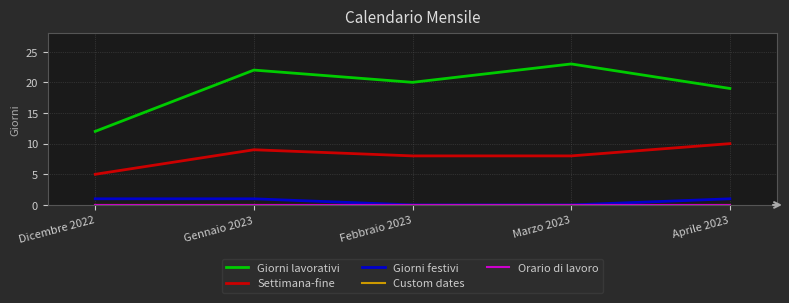

Which series has the largest range (max minus min)?

Giorni lavorativi